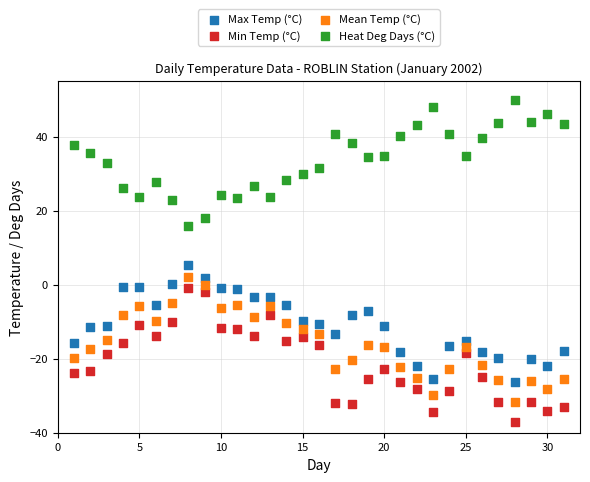

What is the X range (max minus min) for the scatter plot?

30.0